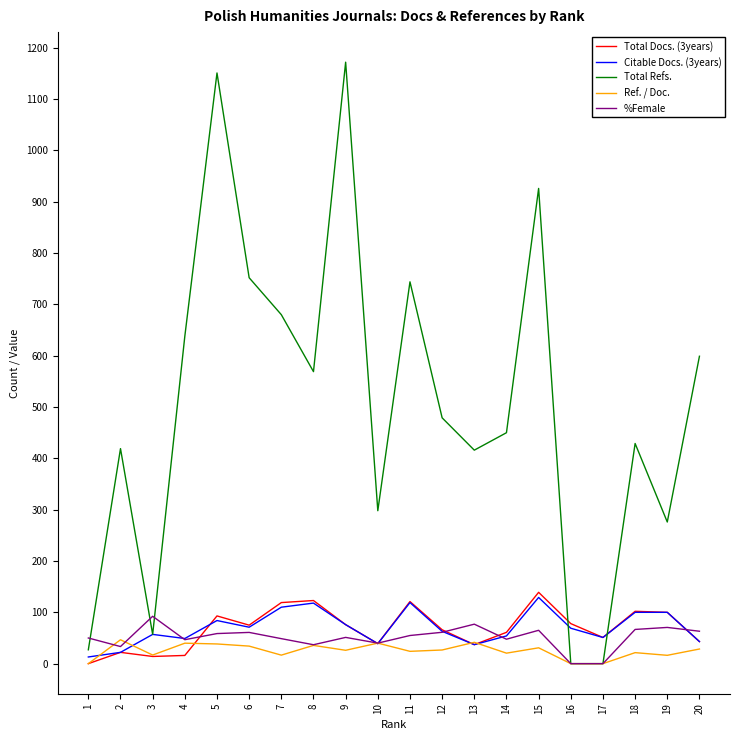

What is the sum of the Ref. / Doc. values at 4 and 6?

74.1